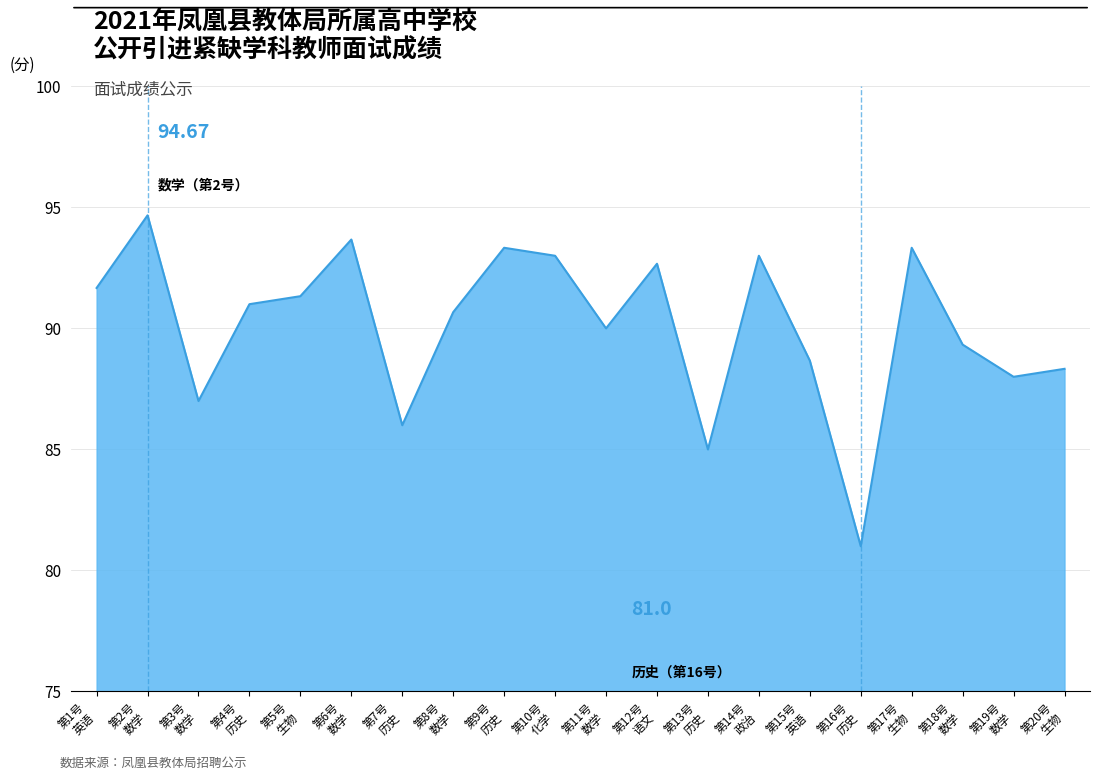

What is the difference between the maximum and minimum values?

13.7